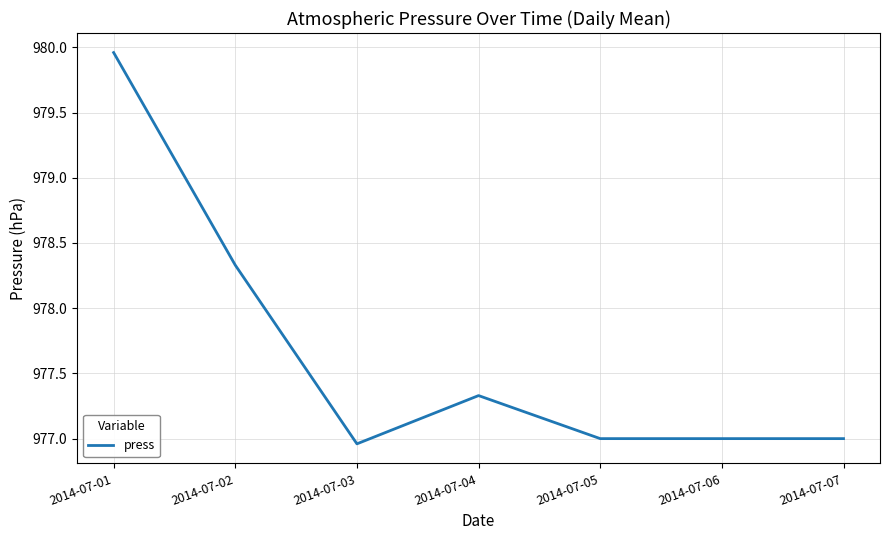

Is it true that the value at 2014-07-04 is 519.4?

False